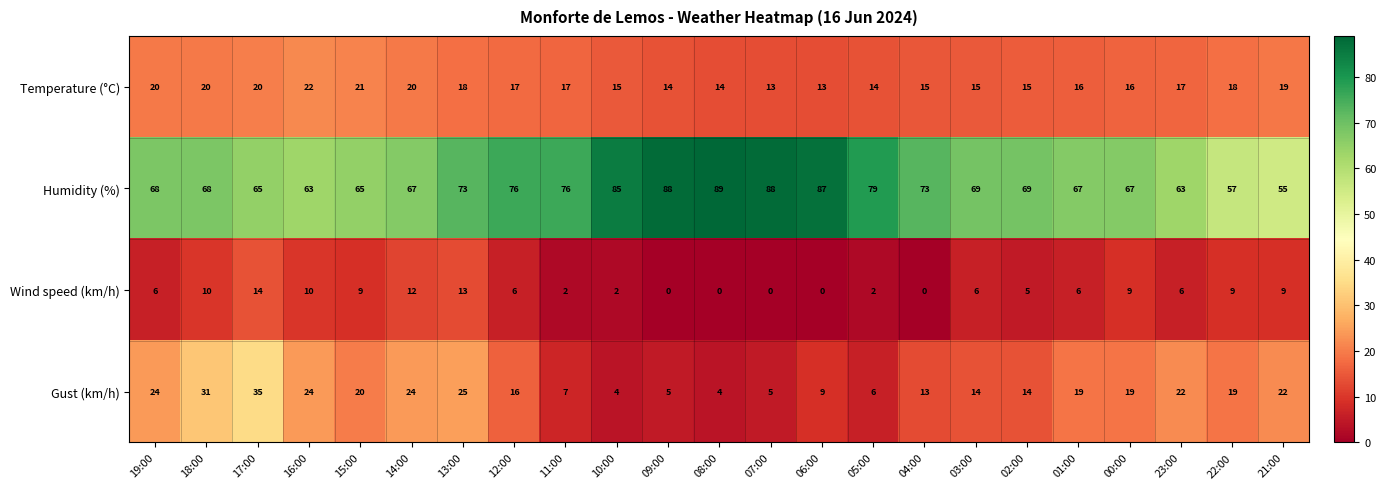

List the series in order of their peak value, highest first.

Humidity (%), Gust (km/h), Temperature (°C), Wind speed (km/h)